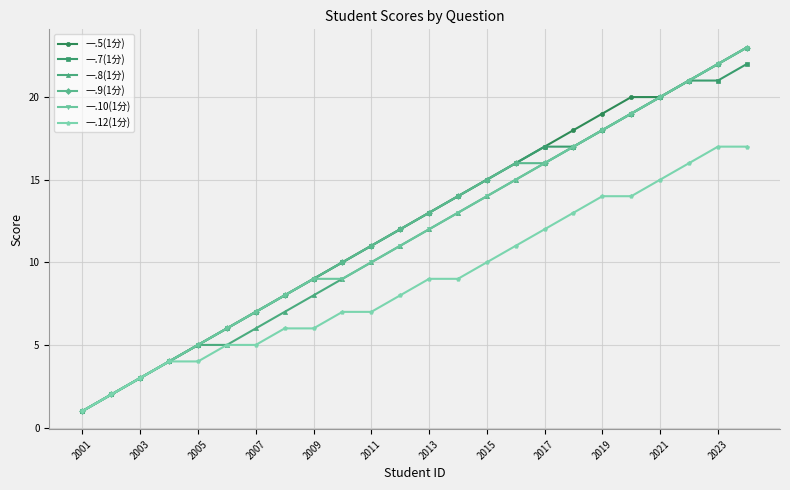

What is the greatest value displayed?

23